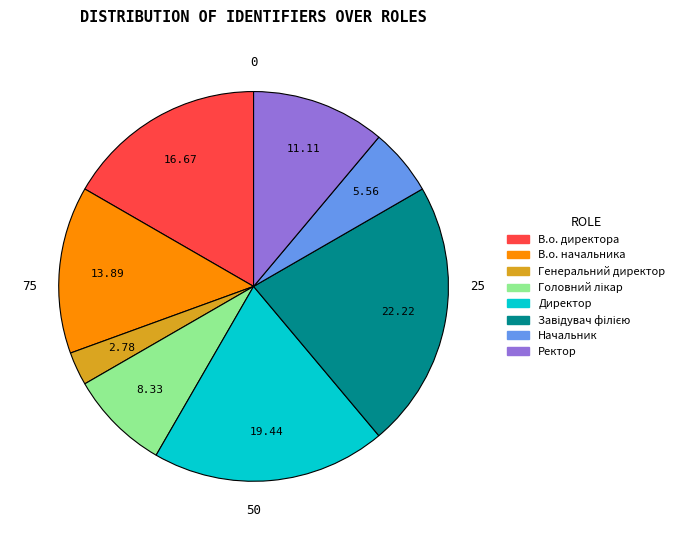

True or false: В.о. директора accounts for 17% of the total.

True